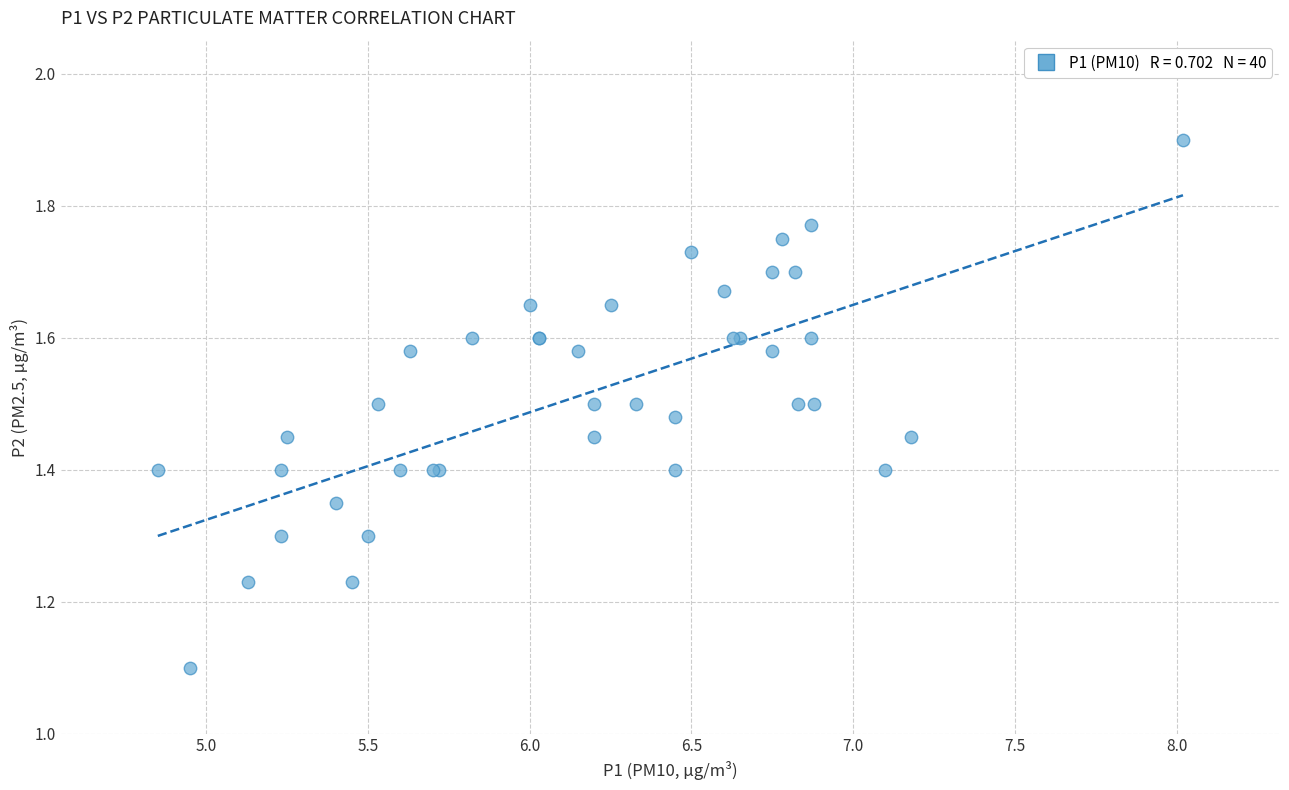

What Y value in the scatter plot is closest to 1?

1.1